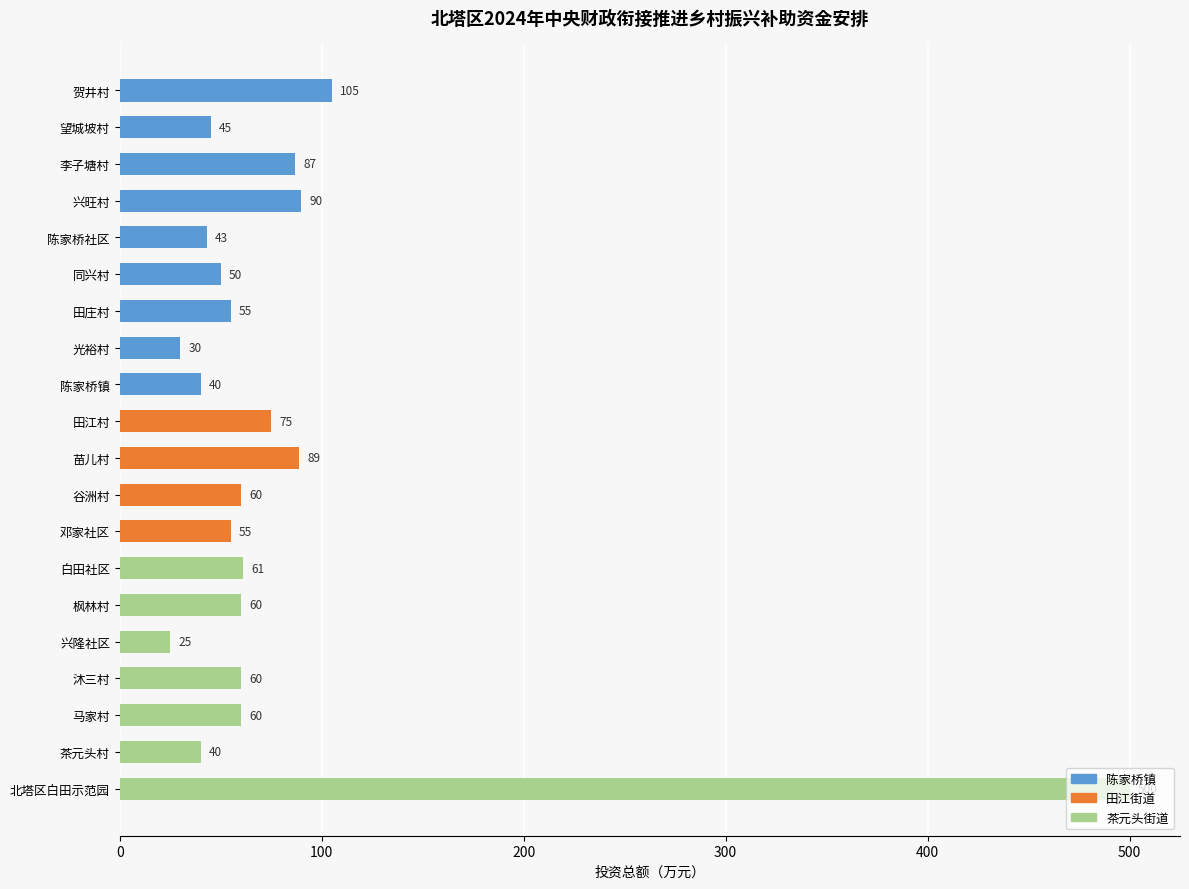

Which label corresponds to the smallest value in the chart?

兴隆社区